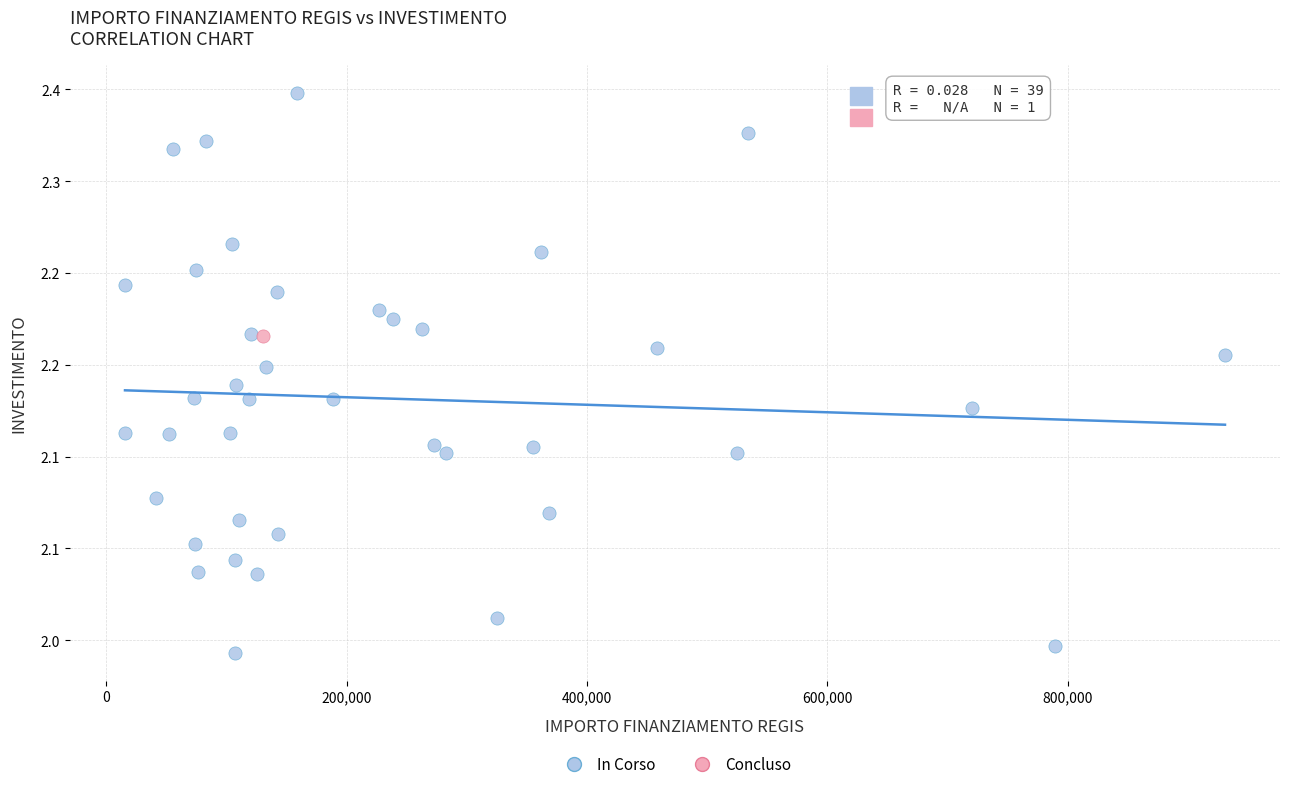

What are all the series names shown in the legend?

In Corso, Concluso